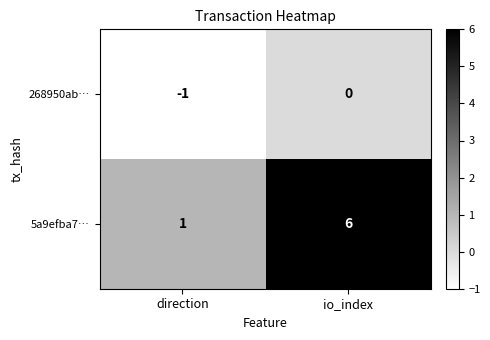

Which series has the largest total across all categories?

5a9efba7…